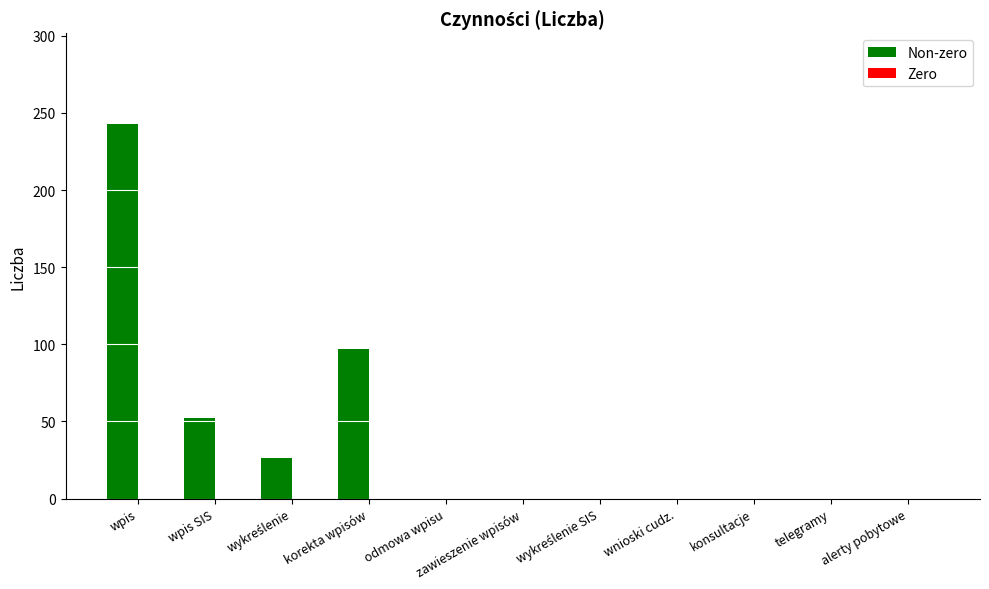

Which has a higher value, wpis or zawieszenie wpisów?

wpis